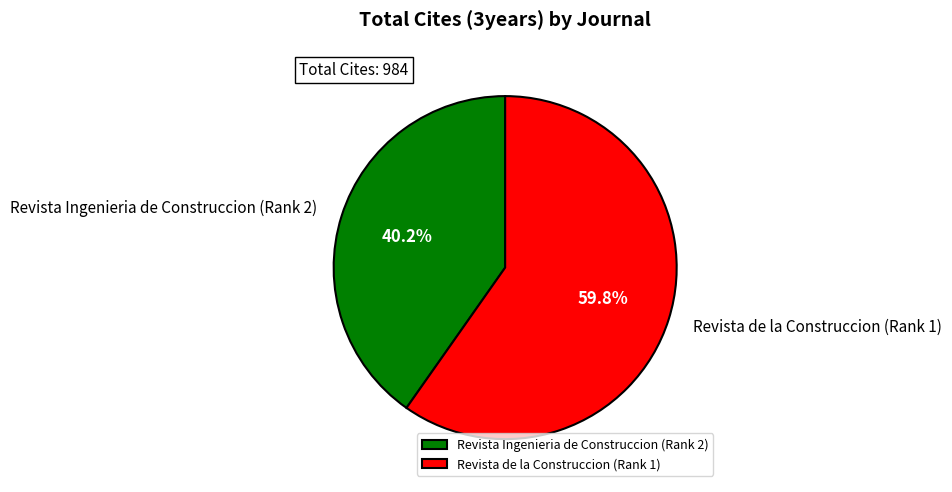

Count the number of slices in the pie.

2